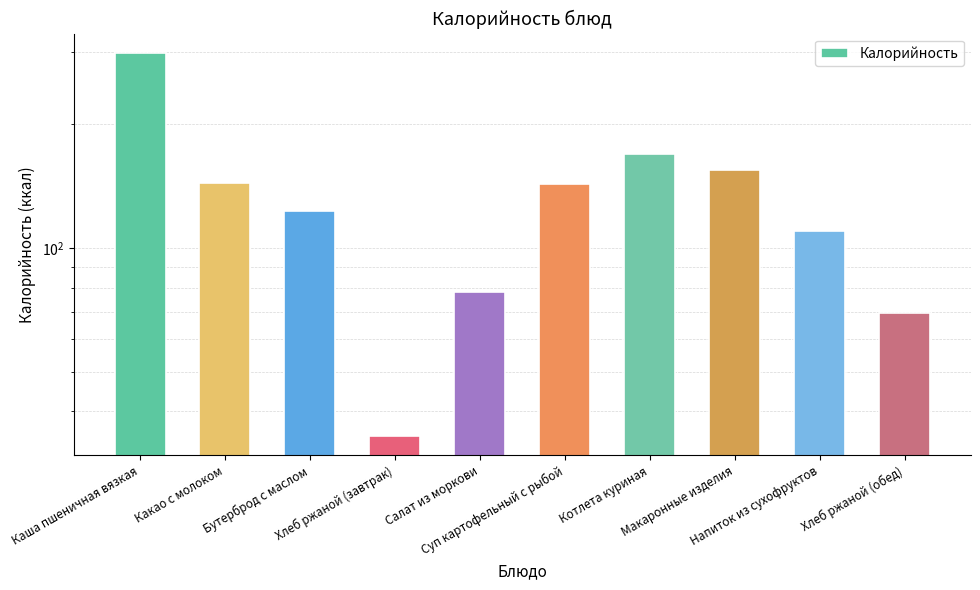

Reading left to right, transcribe all the data shown in this chart.

Каша пшеничная вязкая=299.0	Какао с молоком=144.0	Бутерброд с маслом=123.0	Хлеб ржаной (завтрак)=34.8	Салат из моркови=78.0	Суп картофельный с рыбой=143.5	Котлета куриная=169.7	Макаронные изделия=154.6	Напиток из сухофруктов=110.0	Хлеб ржаной (обед)=69.6